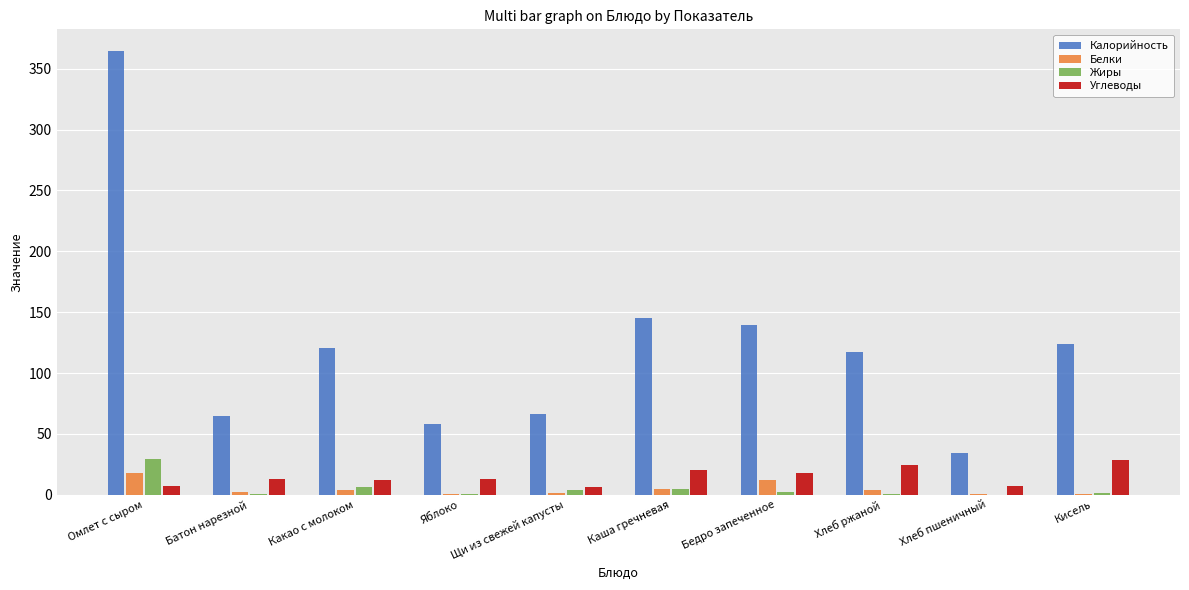

Where is Калорийность nearest to the value 199?

Каша гречневая